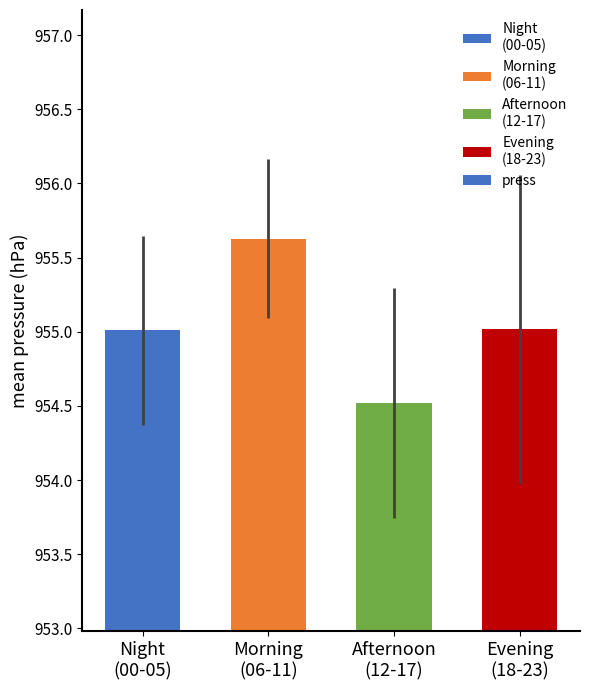

Reading left to right, extract all data points from this chart.

955.0	955.6	954.5	955.0